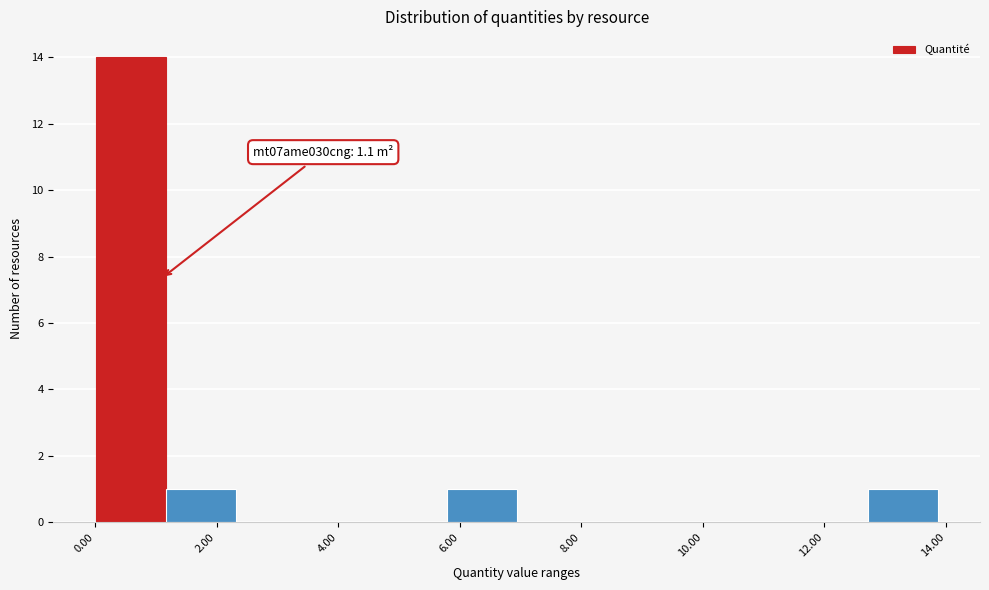

Which range on the x-axis has the tallest bar?

0.0 to 1.2